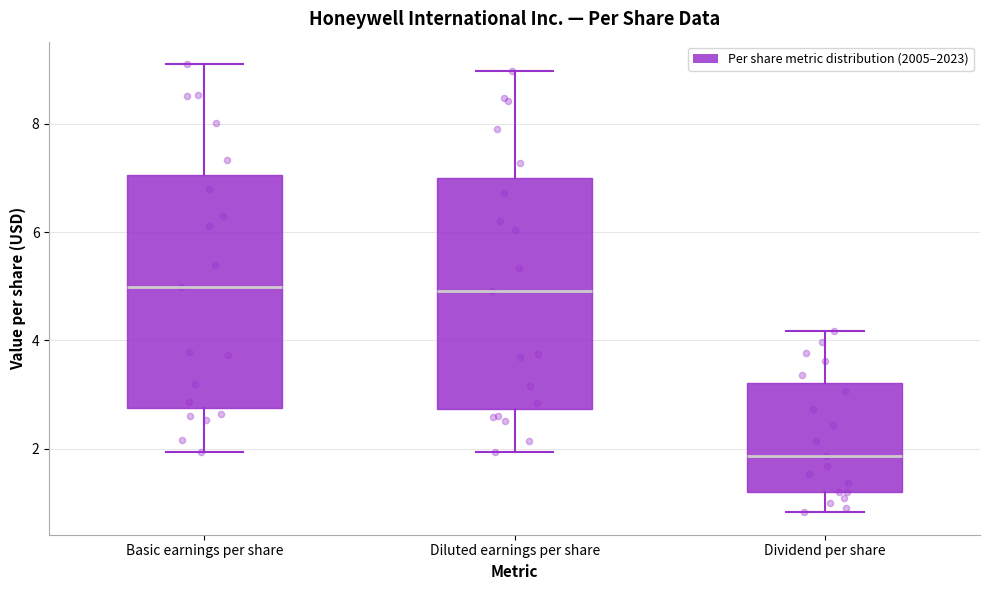

Which box has the lowest median line?

Dividend per share